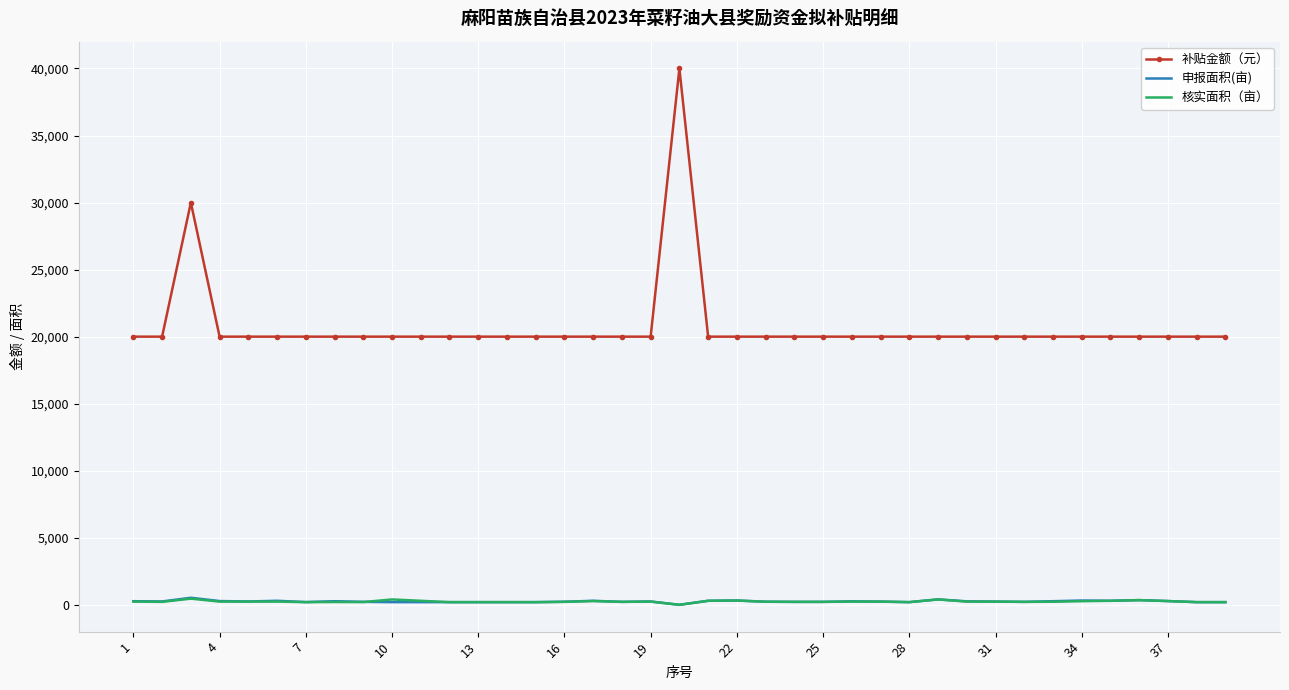

Which series has the largest range (max minus min)?

补贴金额（元）